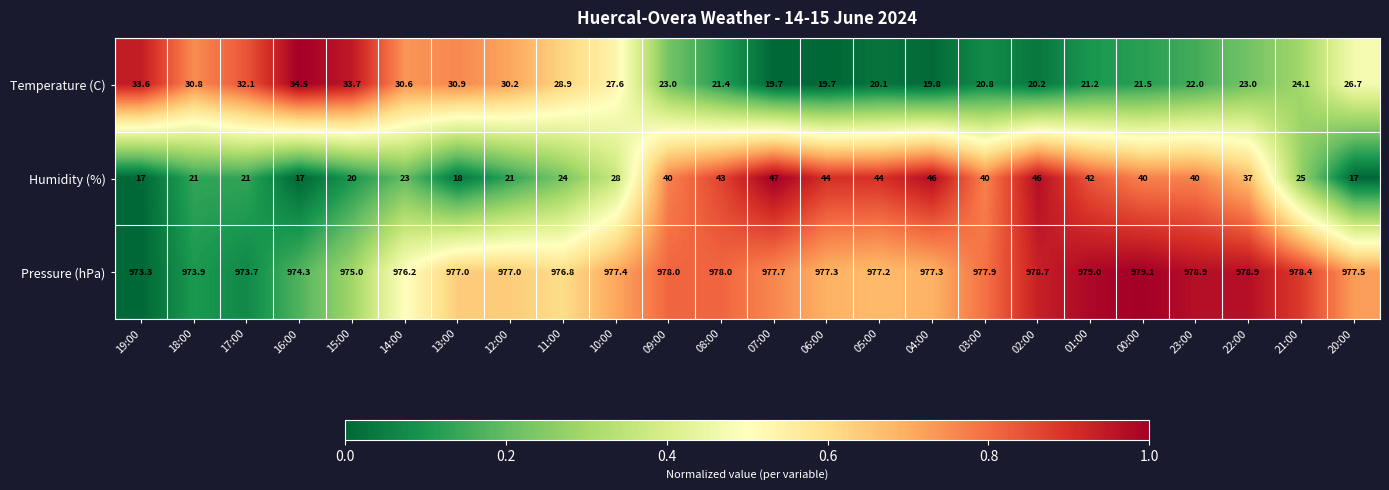

What is the approximate value of Pressure (hPa) at 09:00?

978.0